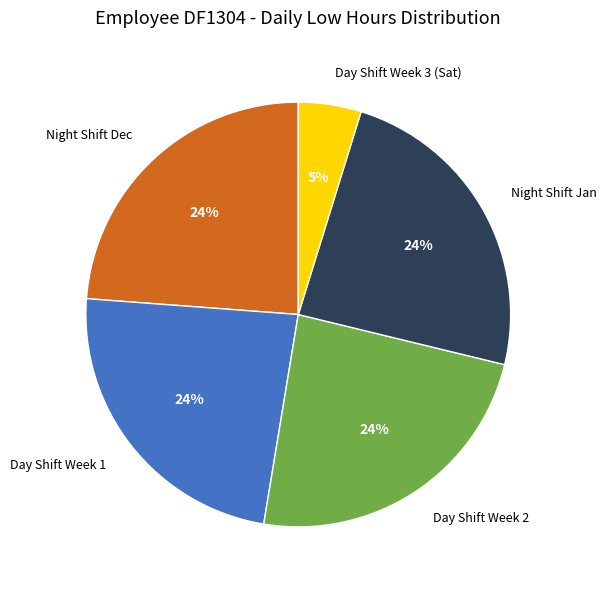

To the nearest percent, what portion does Night Shift Jan represent?

24%